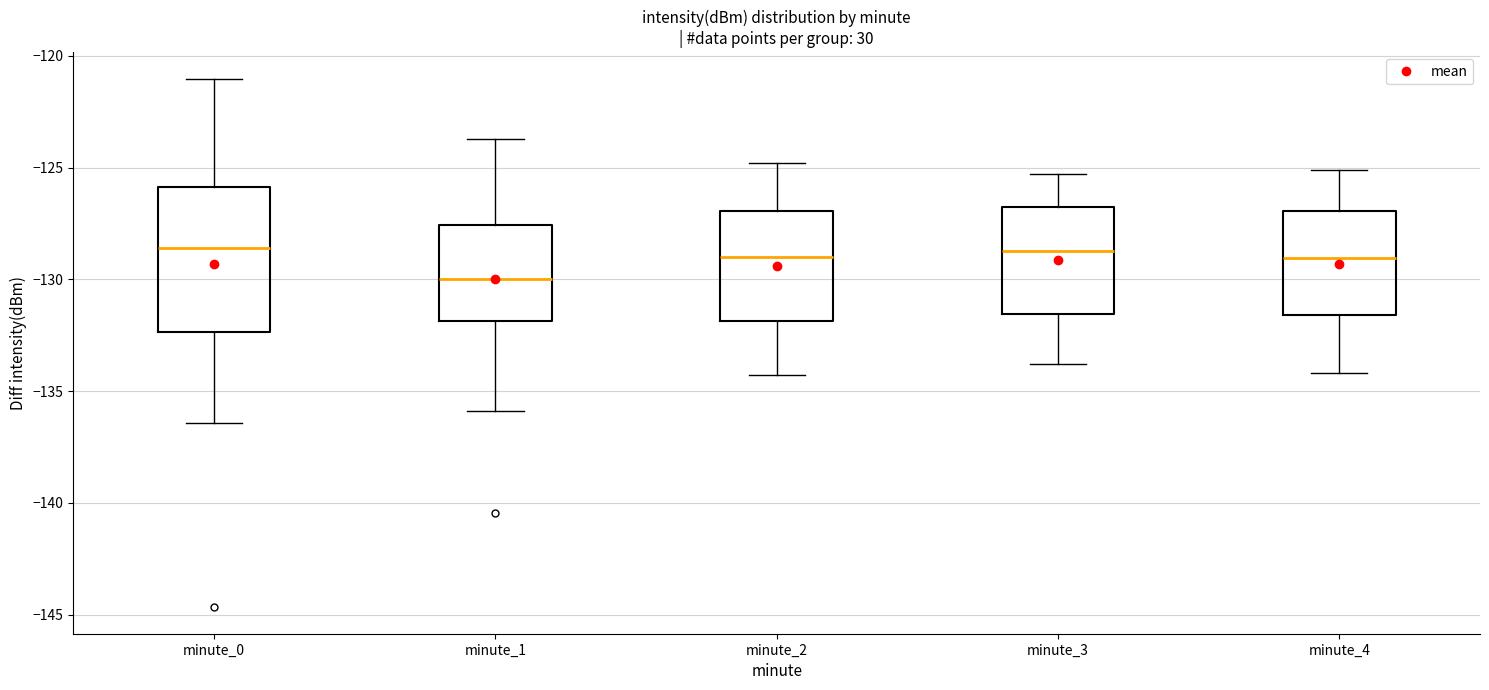

Reading left to right, transcribe this box plot: for each box, give where its median line is, the range the box spans, and where its two whiskers end, as read against the y-axis. The values are not printed on the chart, so give them approximately, as read against the axis.

minute_0: median -128.5, box -132.5 to -126.0, whiskers -136.5 to -121.0
minute_1: median -130.0, box -132.0 to -127.5, whiskers -136.0 to -123.5
minute_2: median -129.0, box -132.0 to -127.0, whiskers -134.5 to -125.0
minute_3: median -128.5, box -131.5 to -126.5, whiskers -134.0 to -125.5
minute_4: median -129.0, box -131.5 to -127.0, whiskers -134.0 to -125.0